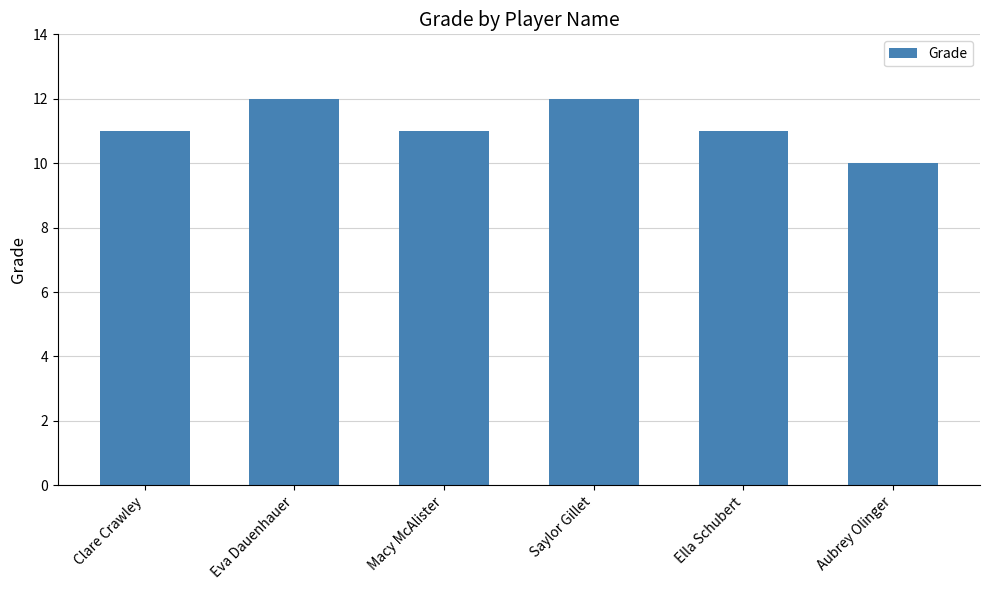

Is it true that the value at Ella Schubert is 2?

False